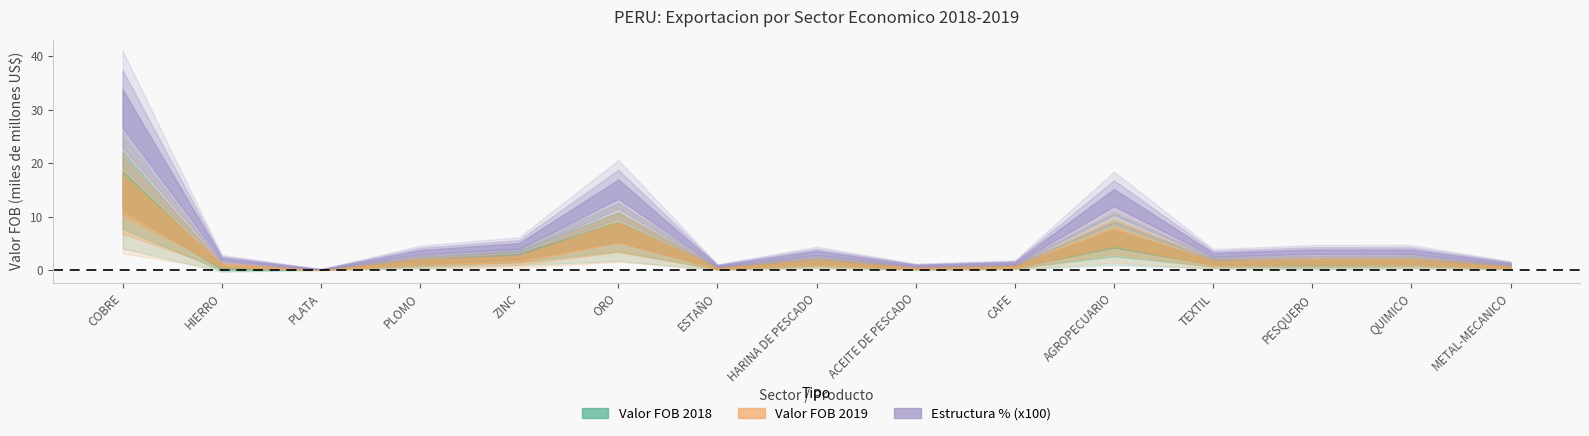

What is the average value of the Valor FOB 2018 series?

2710138074.7